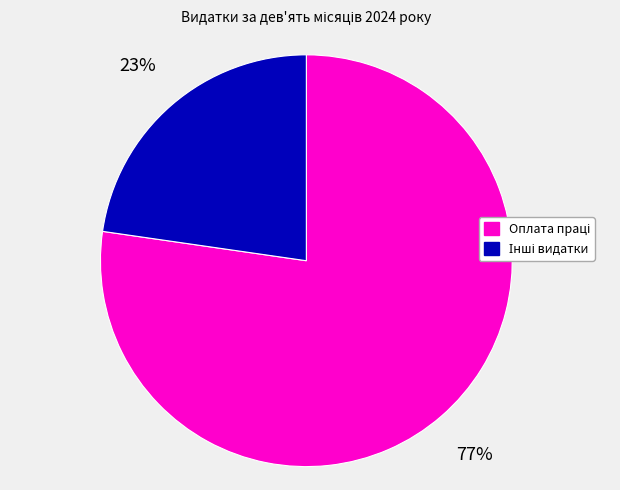

Count the number of slices in the pie.

2